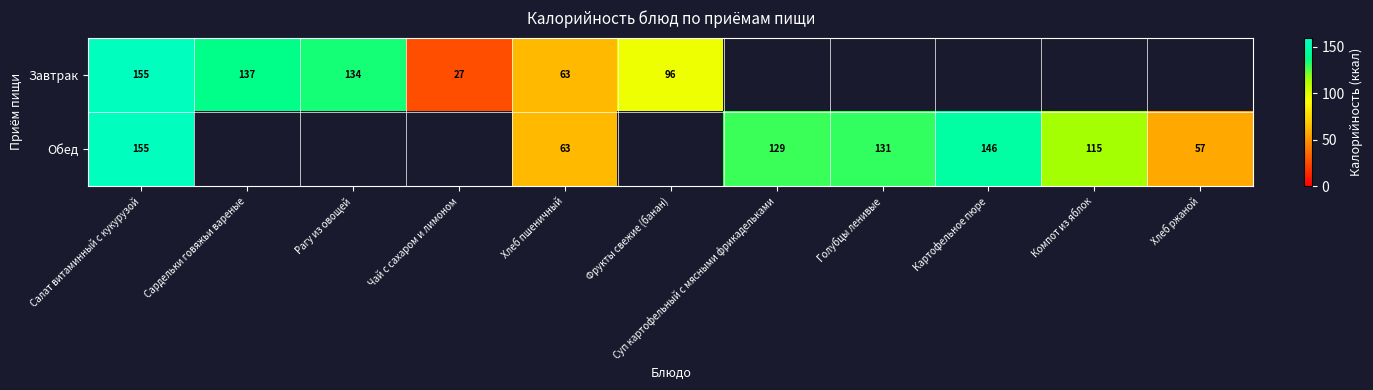

Which label corresponds to the smallest value in the chart?

Чай с сахаром и лимоном